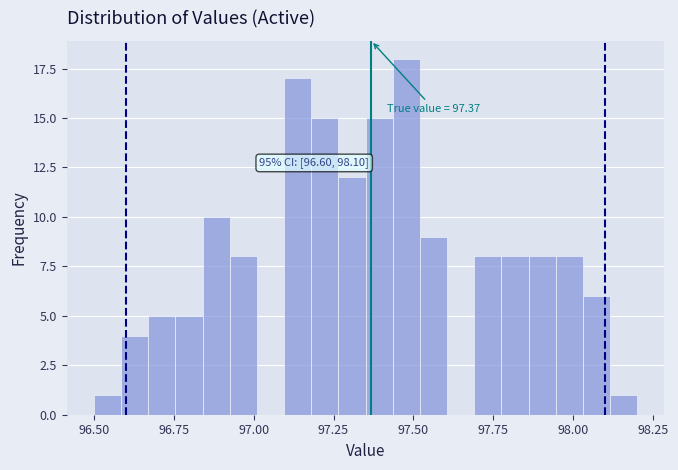

Read against the x-axis, roughly where is the centre of the tallest bar?

97.50